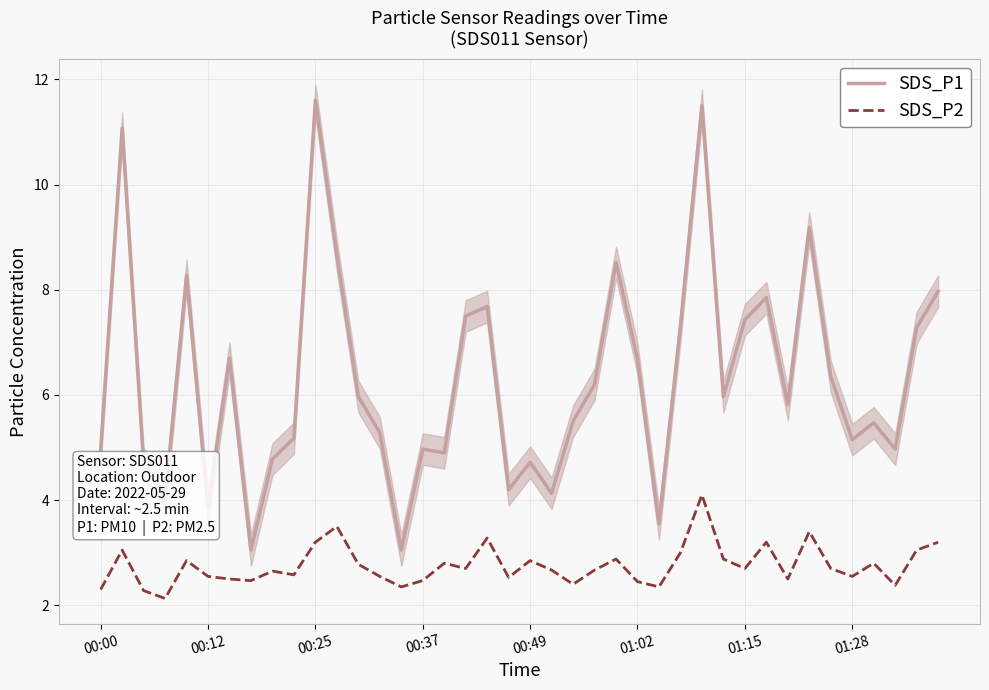

Which has a higher value, 23 or 39?

39